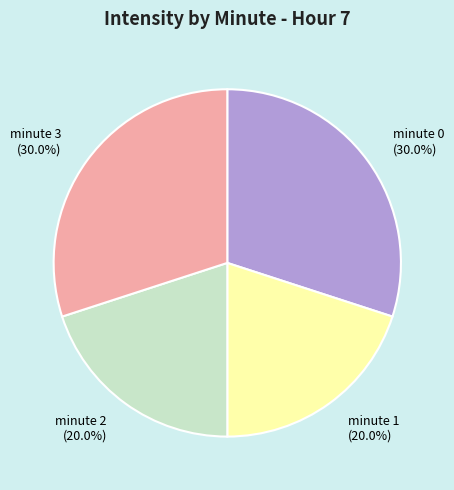

How many slices are in this pie chart?

4